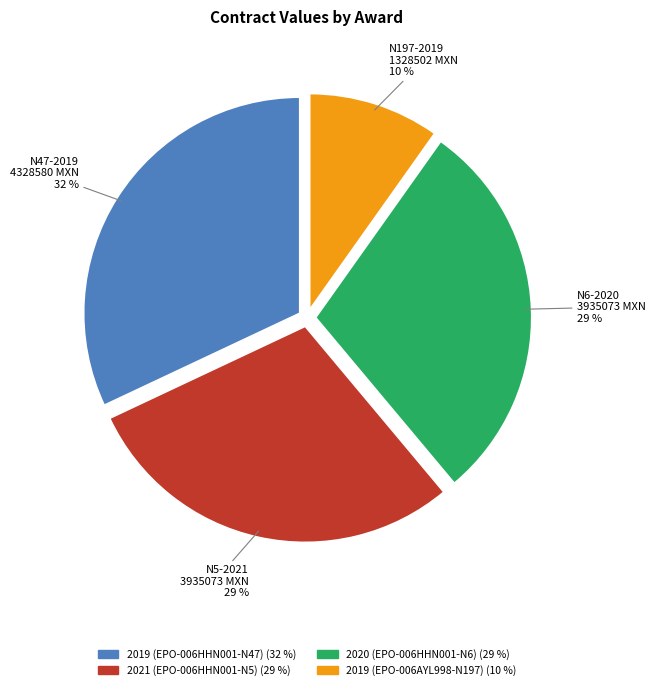

Which category has the smallest portion of the pie?

2019 (EPO-006AYL998-N197)